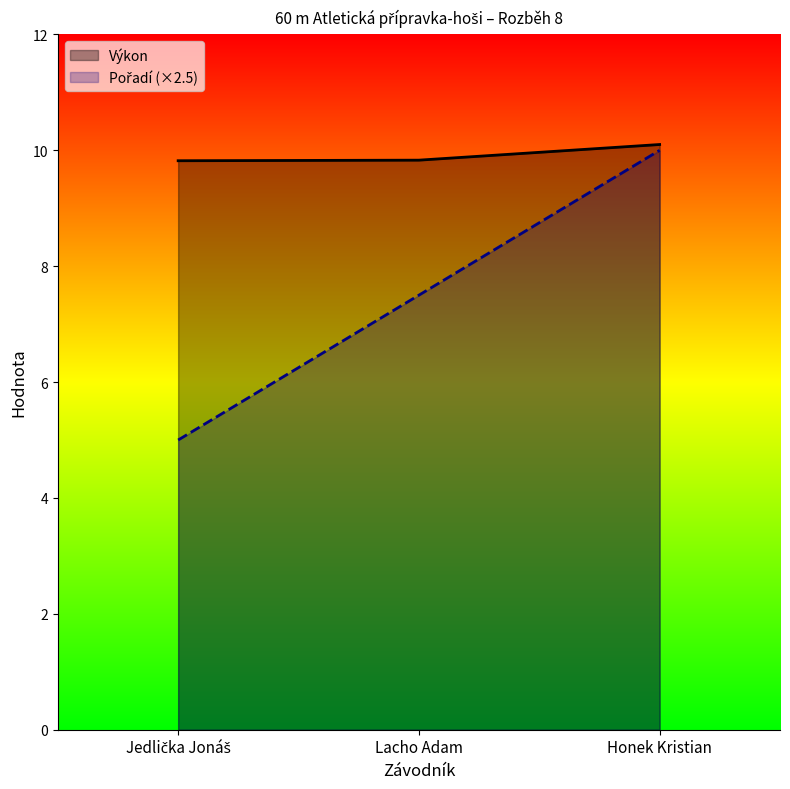

At which category does the chart reach its minimum across all series?

Jedlička Jonáš